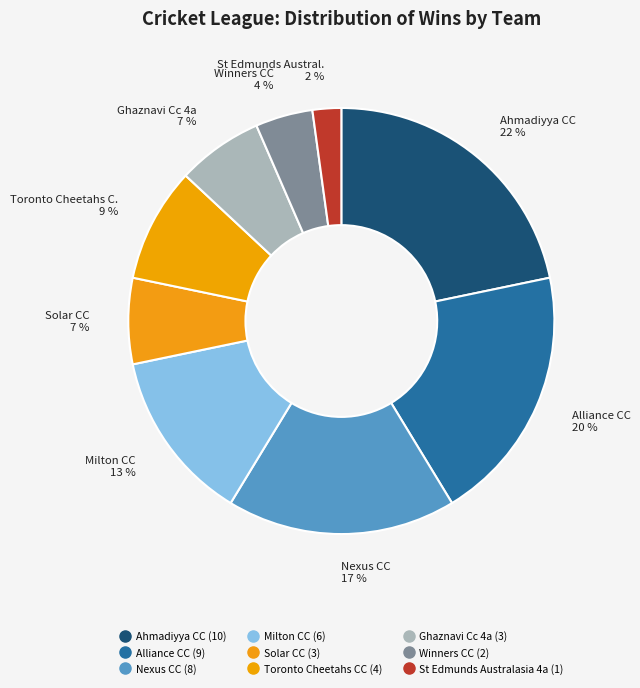

Count the number of slices in the pie.

9